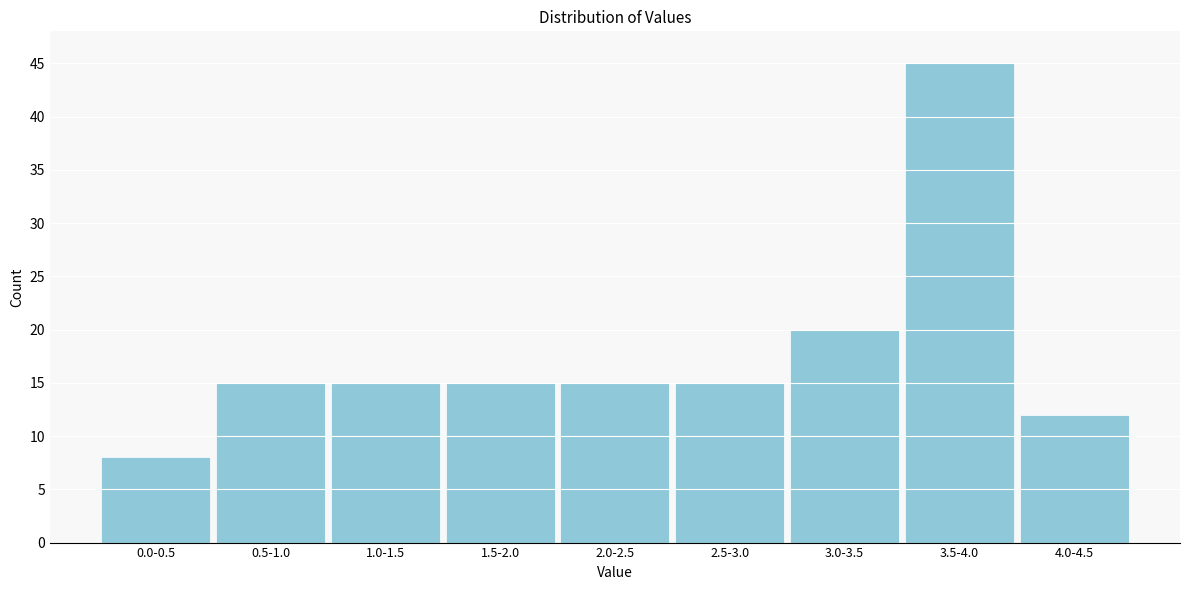

Reading left to right, extract all data points from this chart.

0.0-0.5=8	0.5-1.0=15	1.0-1.5=15	1.5-2.0=15	2.0-2.5=15	2.5-3.0=15	3.0-3.5=20	3.5-4.0=45	4.0-4.5=12